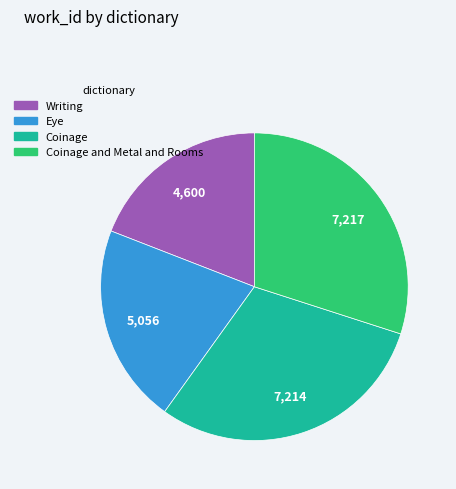

Which slice is the smallest?

Writing